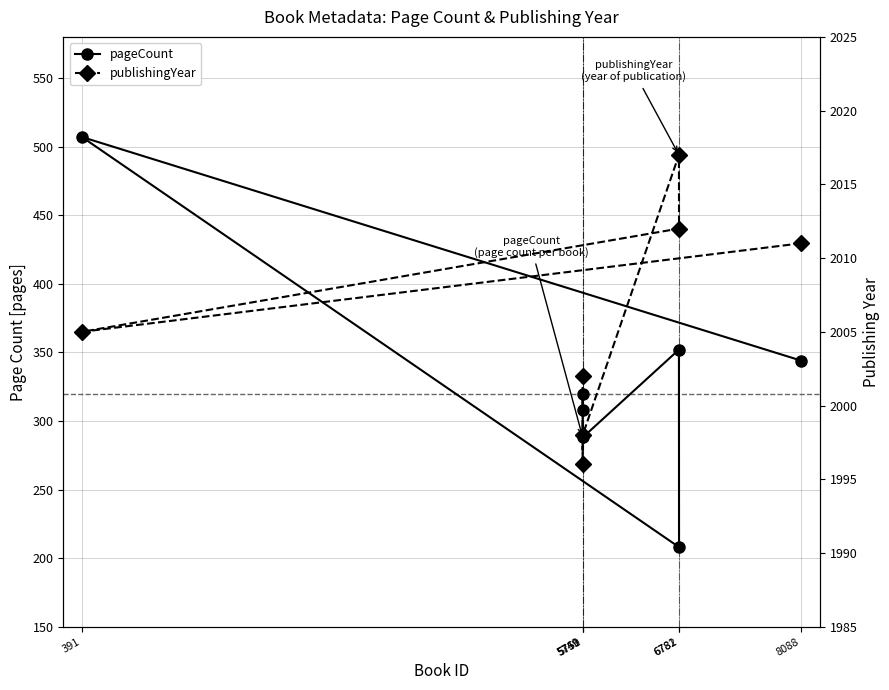

True or false: pageCount and publishingYear intersect in this chart.

False